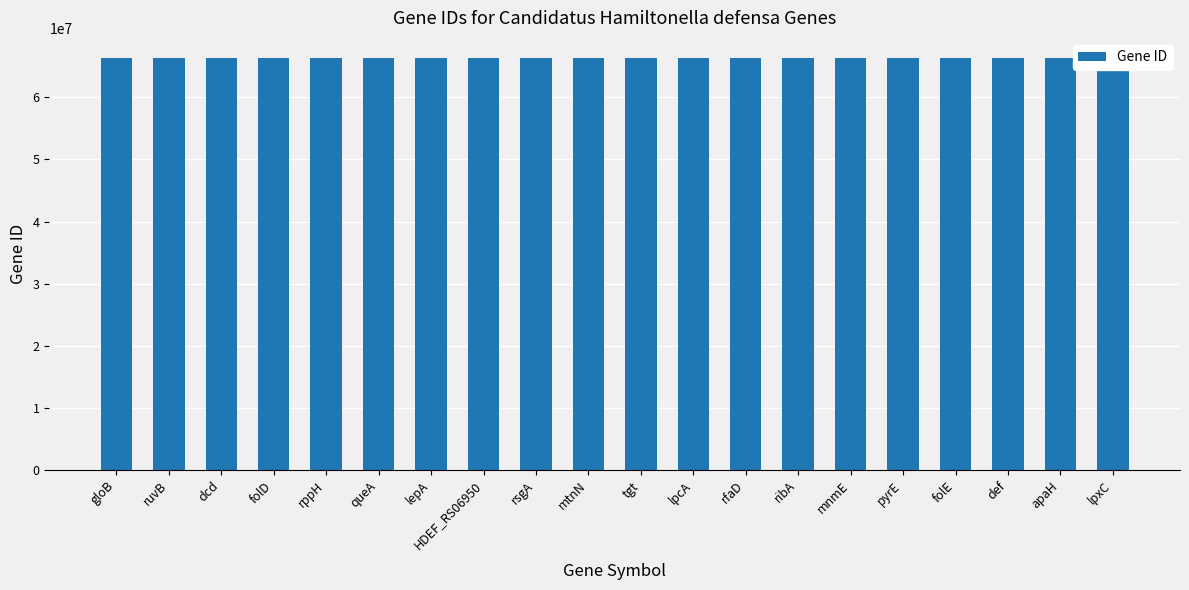

What is the difference between the values at dcd and mtnN?

1155